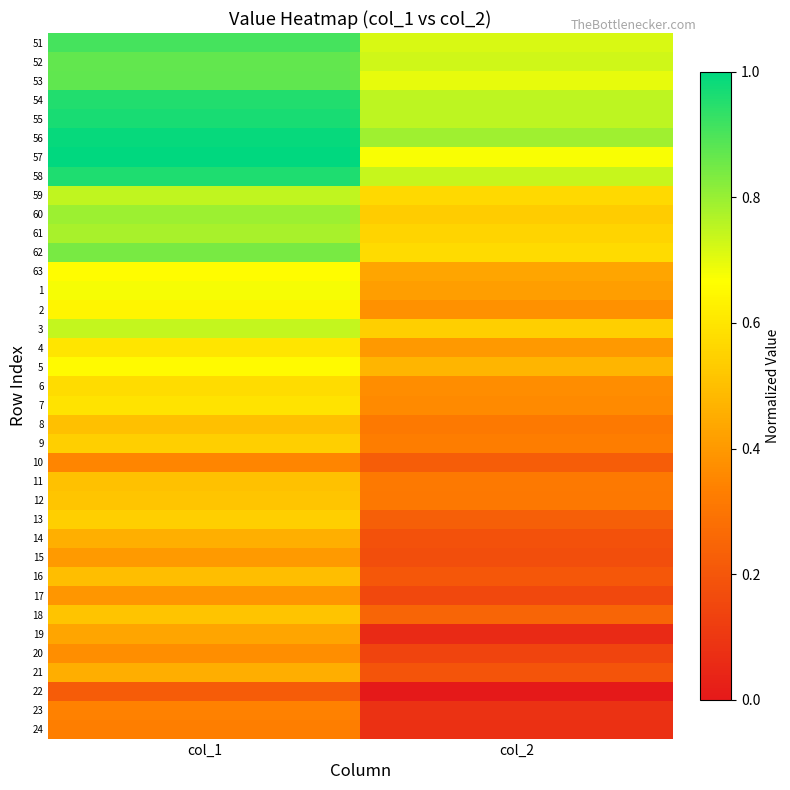

Reading left to right, list all the values displayed in this chart.

51: col_1=0.9	col_2=0.7
52: col_1=0.9	col_2=0.7
53: col_1=0.9	col_2=0.7
54: col_1=1.0	col_2=0.8
55: col_1=1.0	col_2=0.8
56: col_1=1.0	col_2=0.8
57: col_1=1.0	col_2=0.7
58: col_1=1.0	col_2=0.7
59: col_1=0.7	col_2=0.6
60: col_1=0.8	col_2=0.5
61: col_1=0.8	col_2=0.6
62: col_1=0.8	col_2=0.6
63: col_1=0.7	col_2=0.4
1: col_1=0.7	col_2=0.4
2: col_1=0.6	col_2=0.4
3: col_1=0.7	col_2=0.5
4: col_1=0.6	col_2=0.4
5: col_1=0.7	col_2=0.5
6: col_1=0.6	col_2=0.4
7: col_1=0.6	col_2=0.4
8: col_1=0.5	col_2=0.3
9: col_1=0.5	col_2=0.3
10: col_1=0.4	col_2=0.2
11: col_1=0.5	col_2=0.3
12: col_1=0.5	col_2=0.3
13: col_1=0.5	col_2=0.2
14: col_1=0.5	col_2=0.2
15: col_1=0.4	col_2=0.2
16: col_1=0.5	col_2=0.2
17: col_1=0.4	col_2=0.2
18: col_1=0.5	col_2=0.2
19: col_1=0.4	col_2=0.1
20: col_1=0.4	col_2=0.1
21: col_1=0.5	col_2=0.2
22: col_1=0.2	col_2=0.0
23: col_1=0.3	col_2=0.1
24: col_1=0.3	col_2=0.1